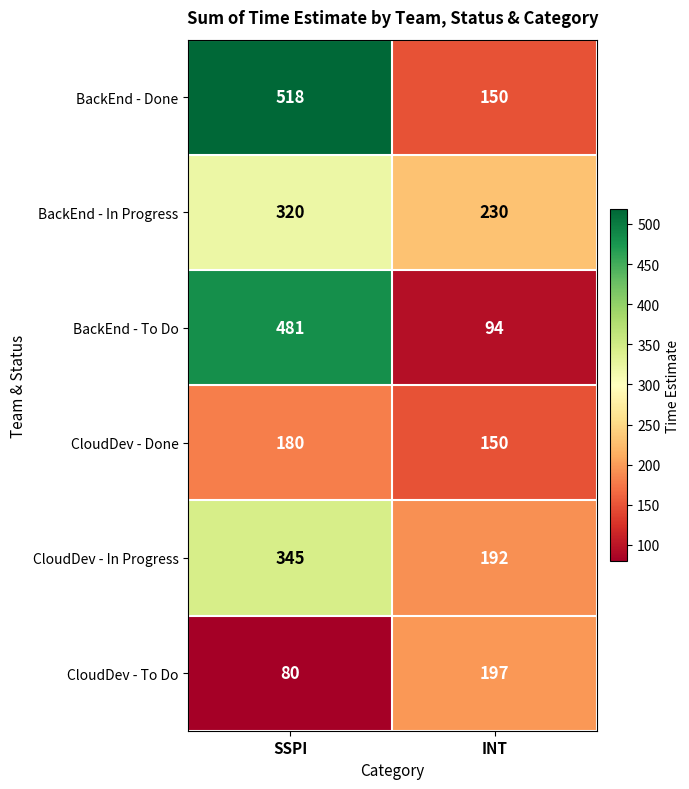

What is the difference between the maximum and minimum values in the BackEnd - Done series?

368